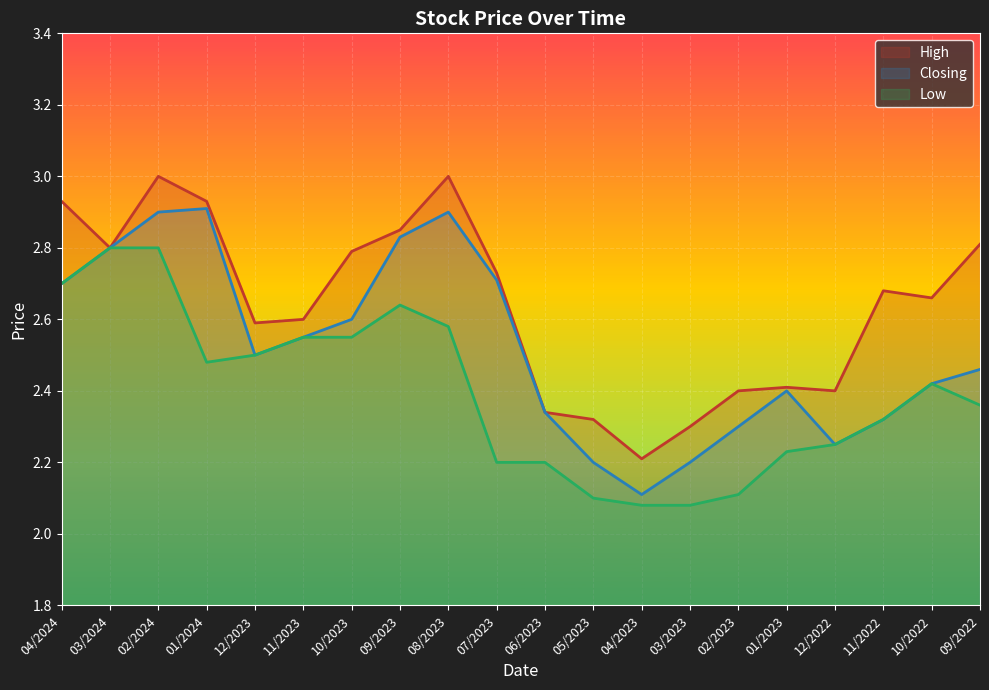

How many lines are shown in the chart?

3